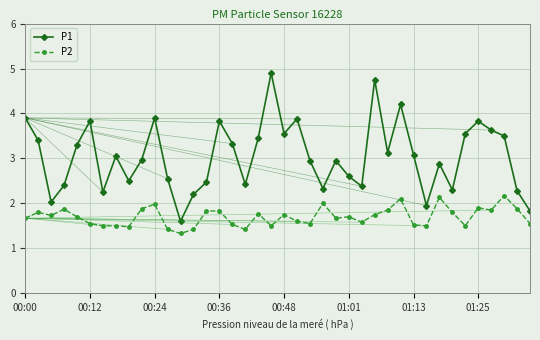

What is the sum of all P1 values?

121.8